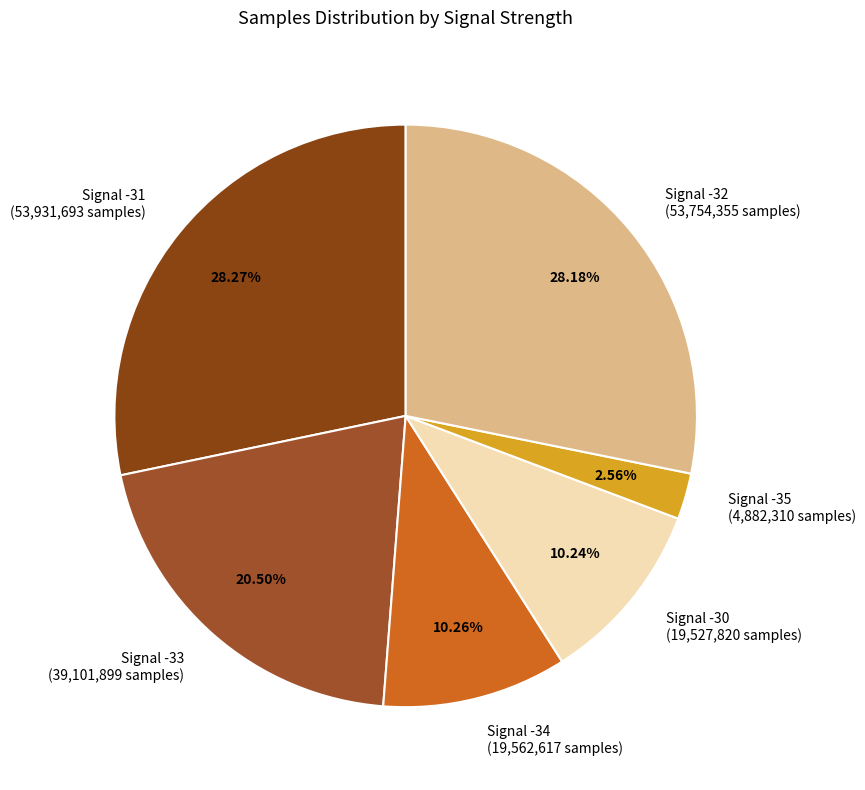

How much of the chart is everything except Signal -30?

89.8%